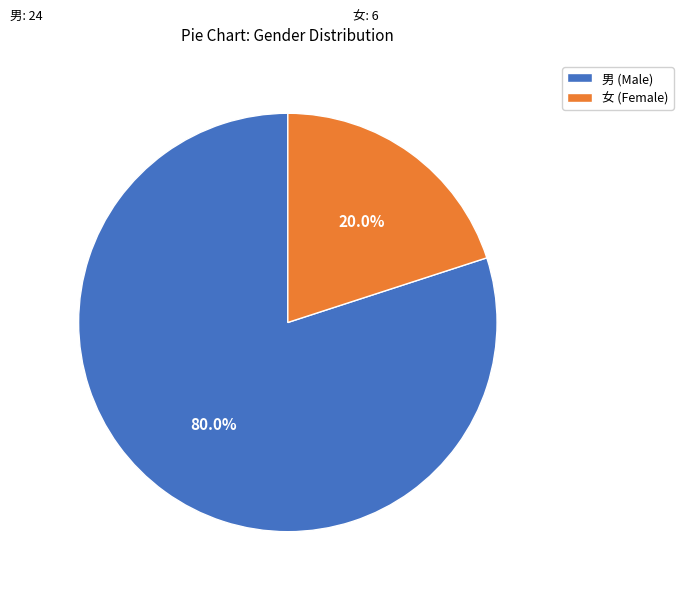

The 女 slice represents 6% of the pie. True or false?

False